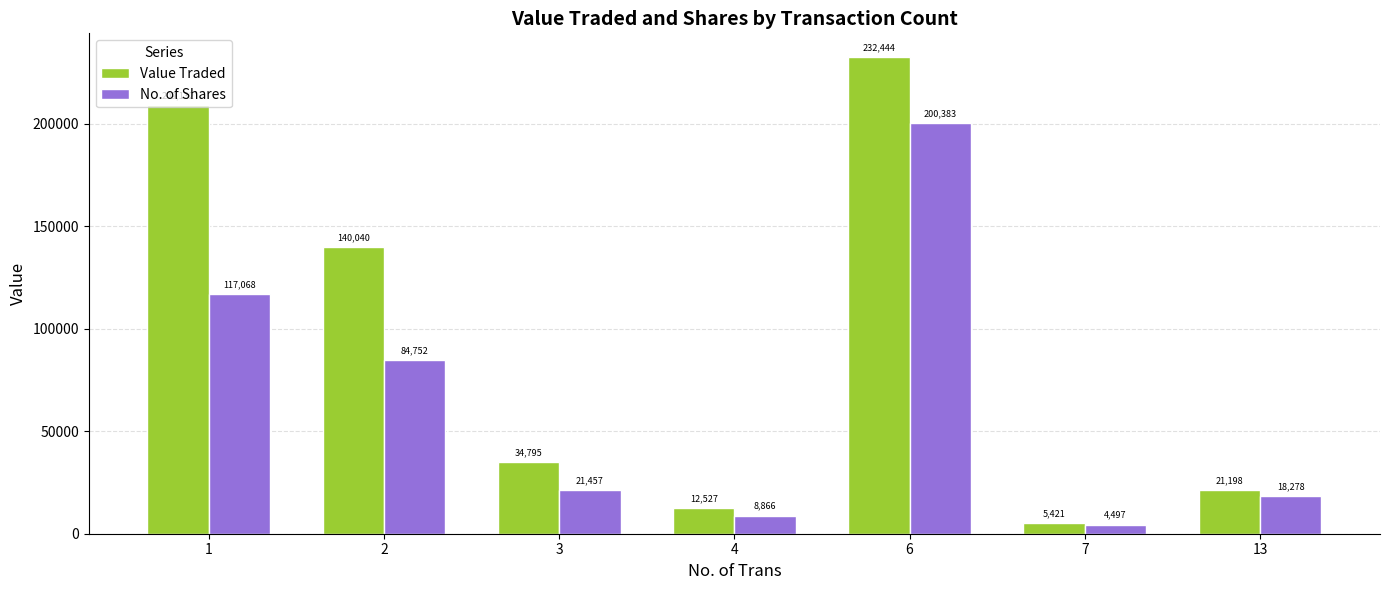

Rank the series by their average value, from highest to lowest.

Value Traded, No. of Shares